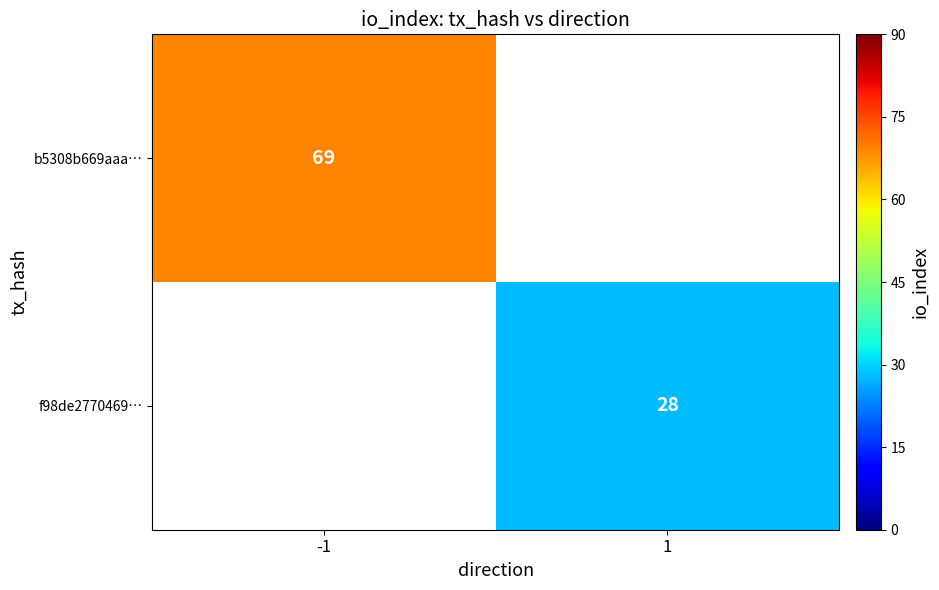

True or false: f98de2770469… has a value of 41 at 1.

False